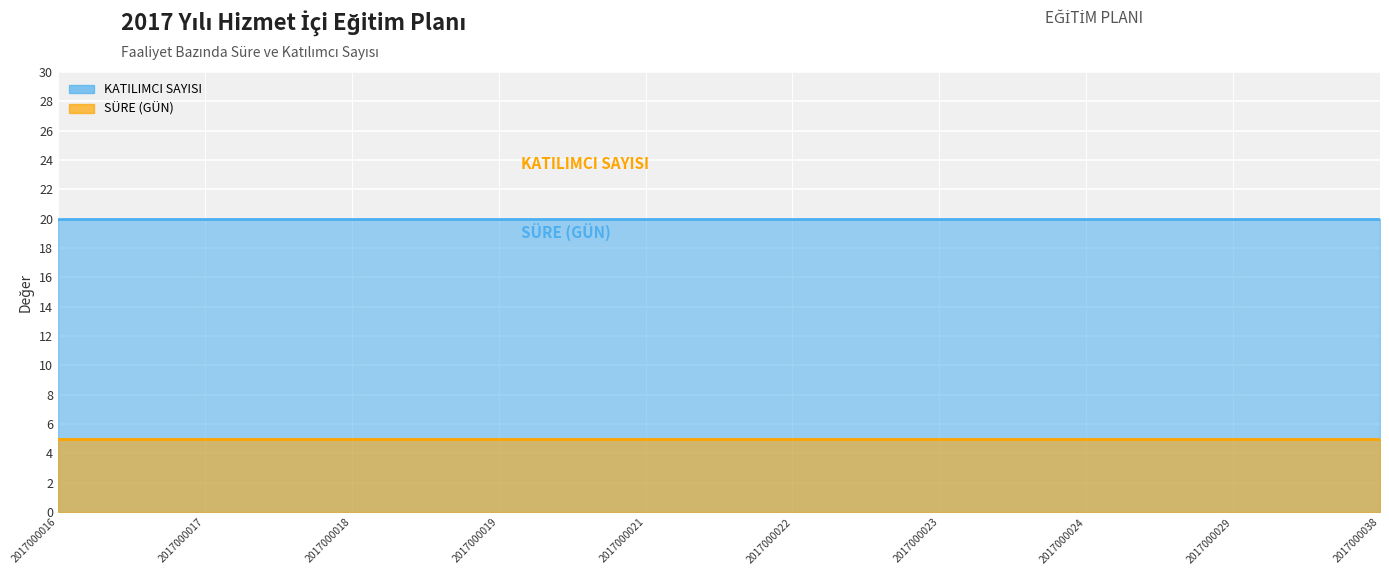

The KATILIMCI SAYISI series shows 20 at 2017000019. True or false?

True